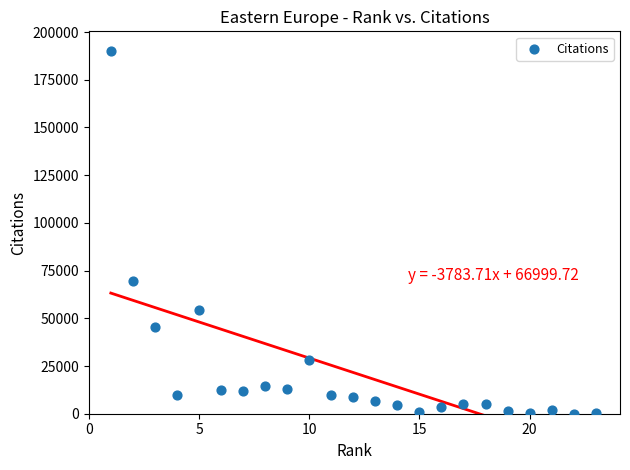

What is the range of Y values (max minus min)?

189797